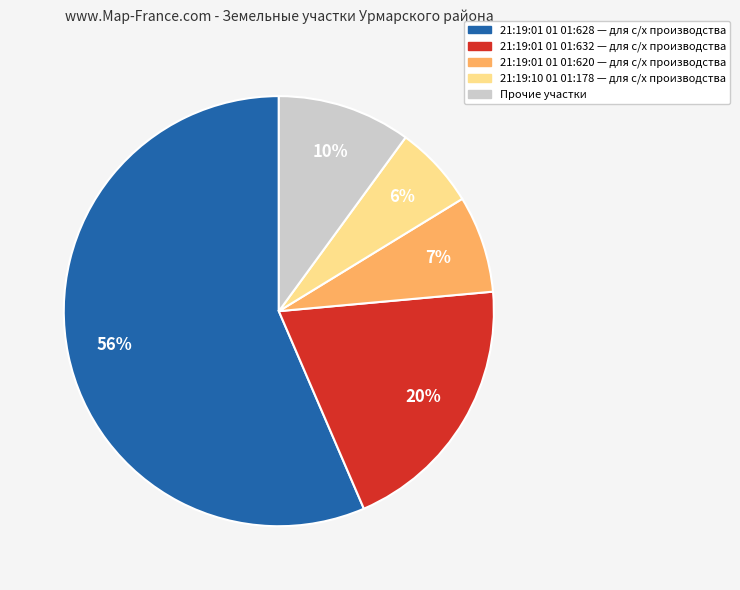

To the nearest percent, what is the average slice percentage?

20%